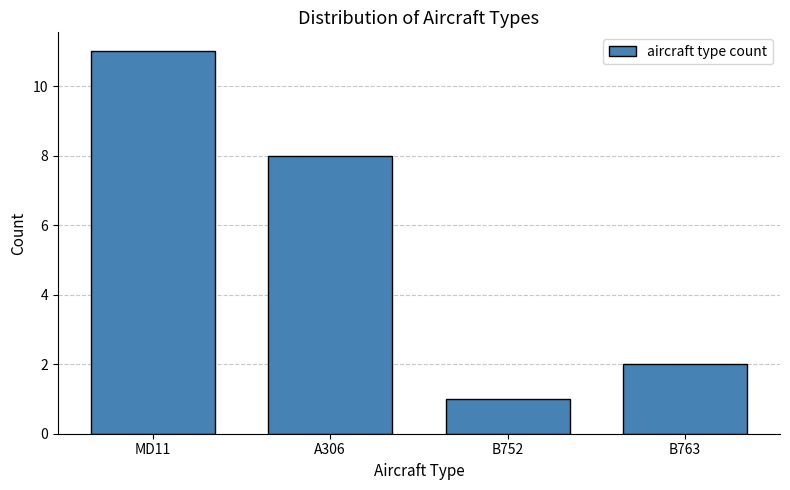

Reading left to right, transcribe all the data shown in this chart.

11	8	1	2